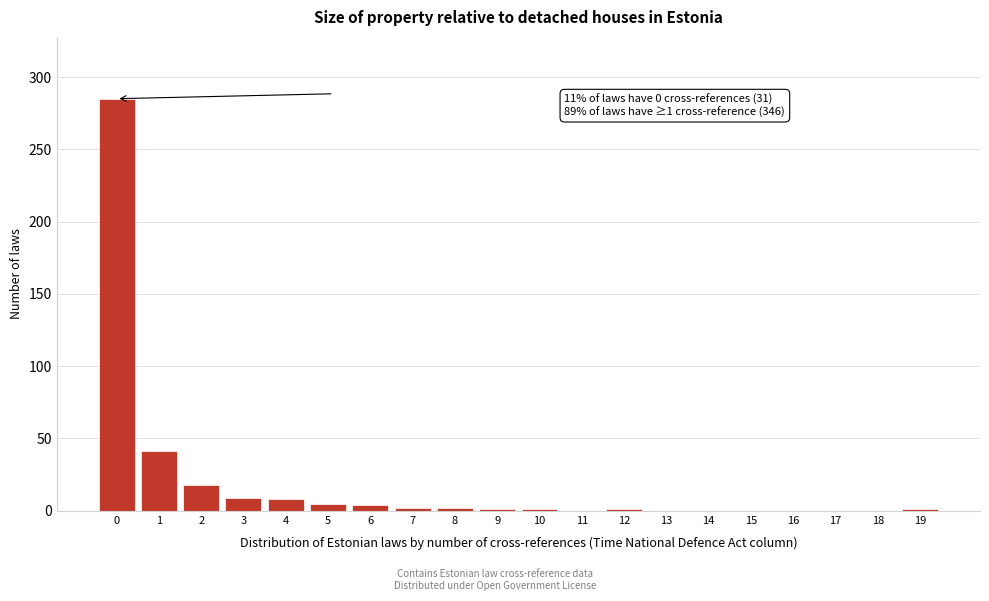

The chart shows a value of 2 at 7. True or false?

True